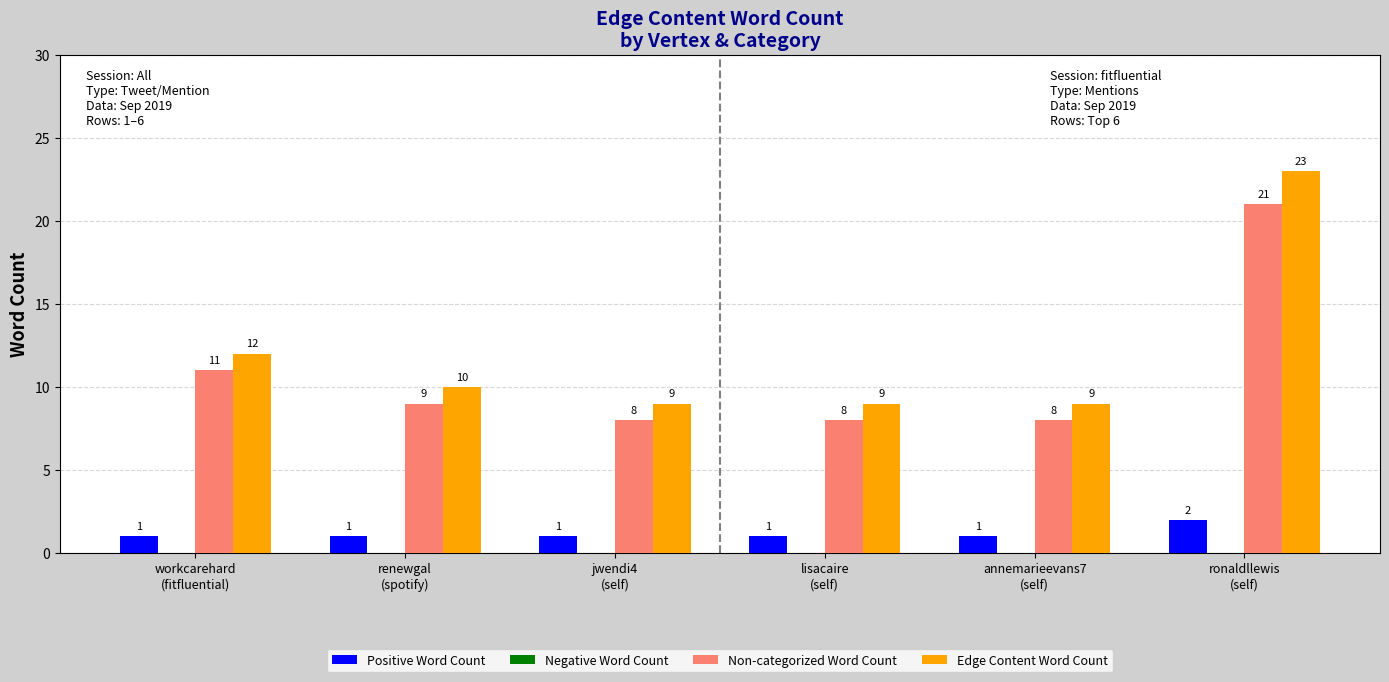

Which series has the widest spread of values?

Edge Content Word Count